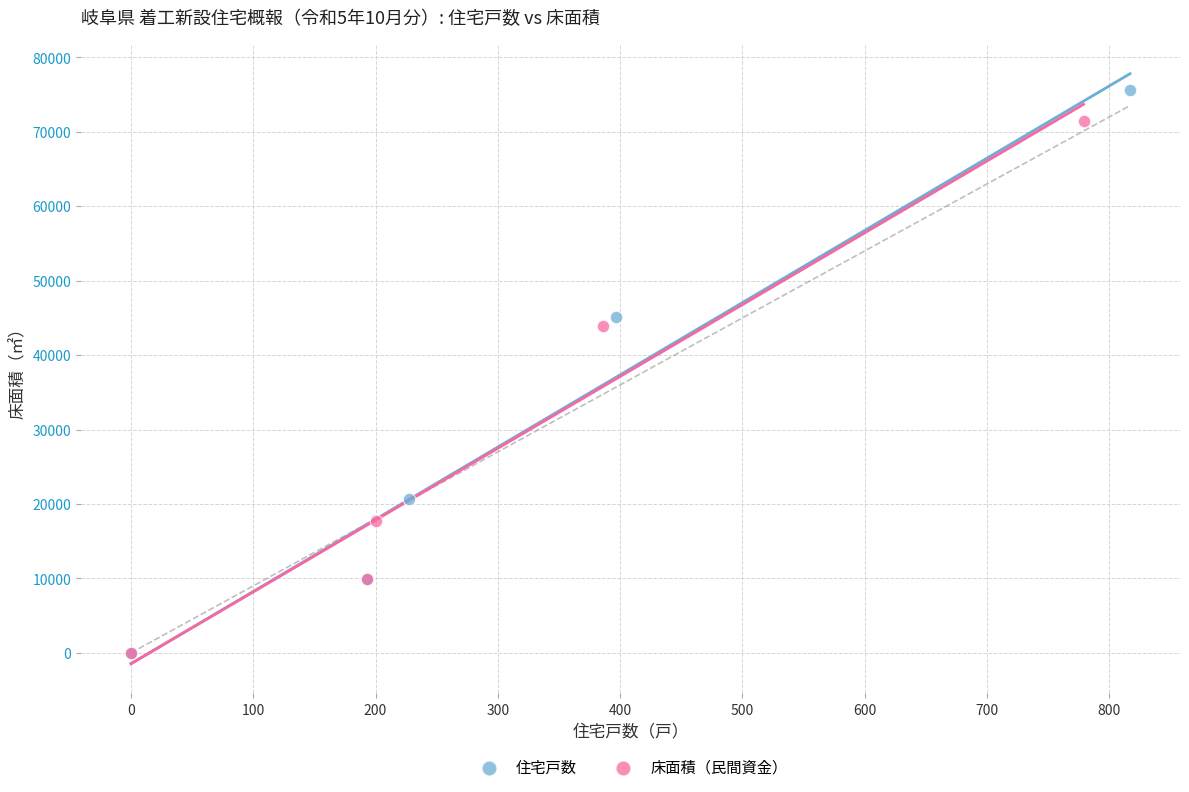

Which series reaches the maximum Y coordinate?

住宅戸数